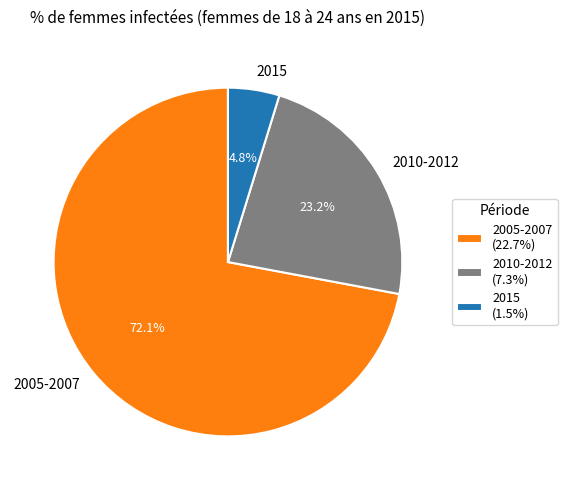

Which category has the biggest portion of the pie?

2005-2007